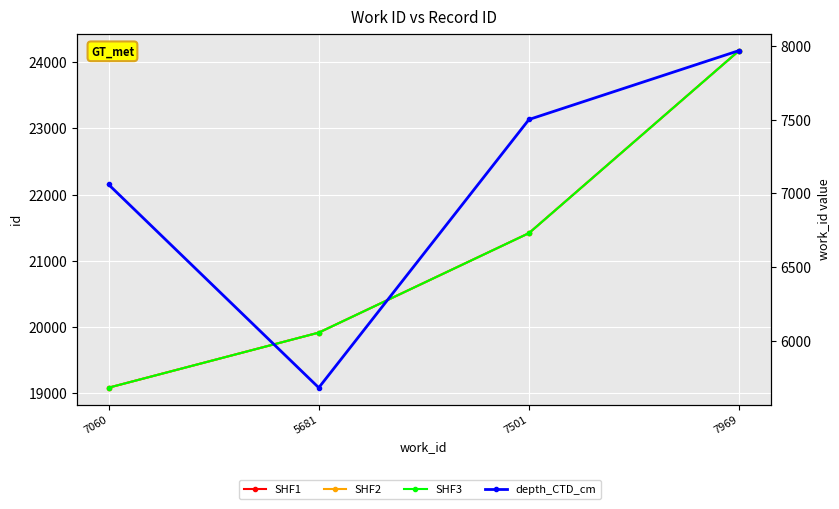

What is the average value of the SHF1 series?

21148